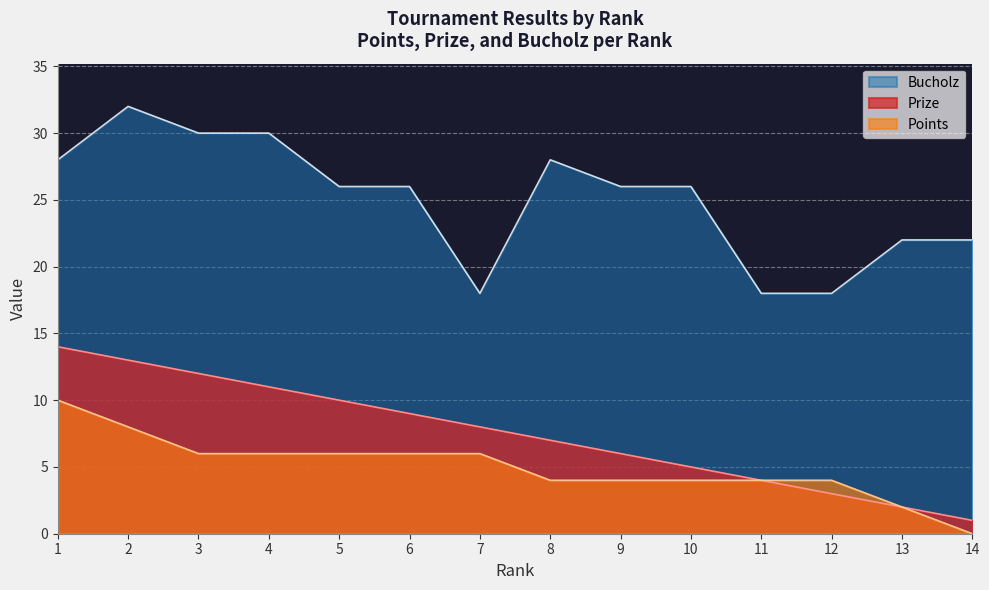

What is the highest value of the Prize series?

14